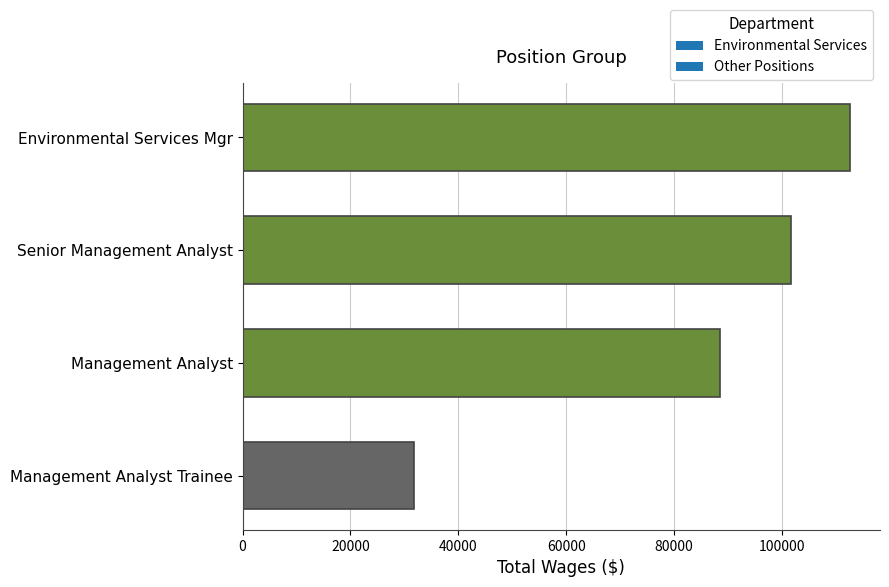

How many values are below 101701?

2